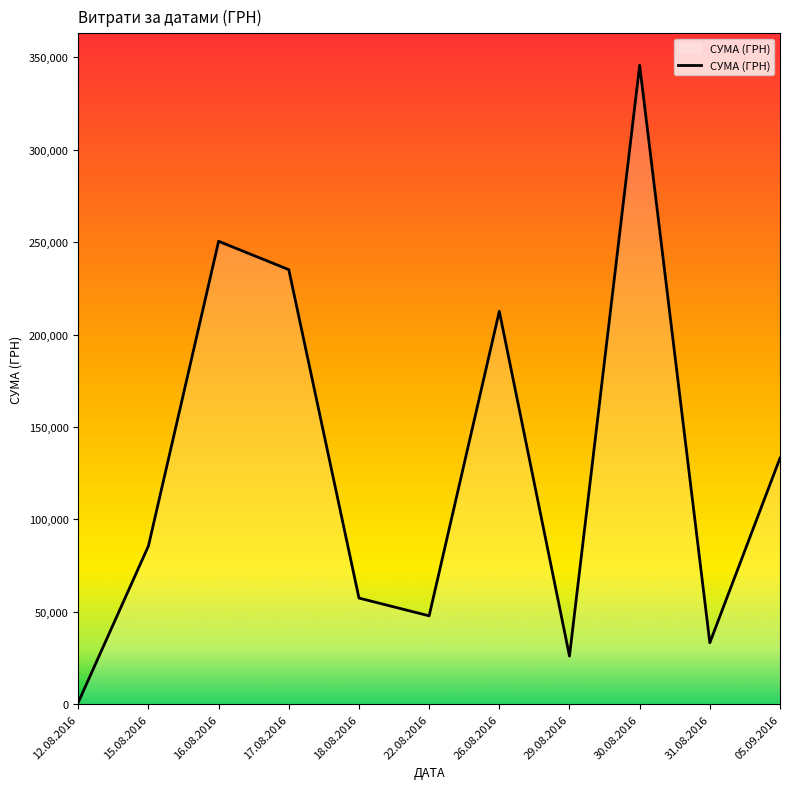

What is the sum of the values at 16.08.2016 and 17.08.2016?

485578.7